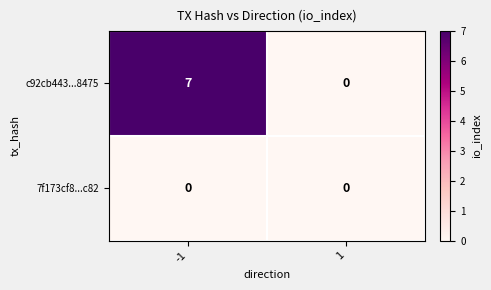

What is the highest value of the c92cb443...8475 series?

7